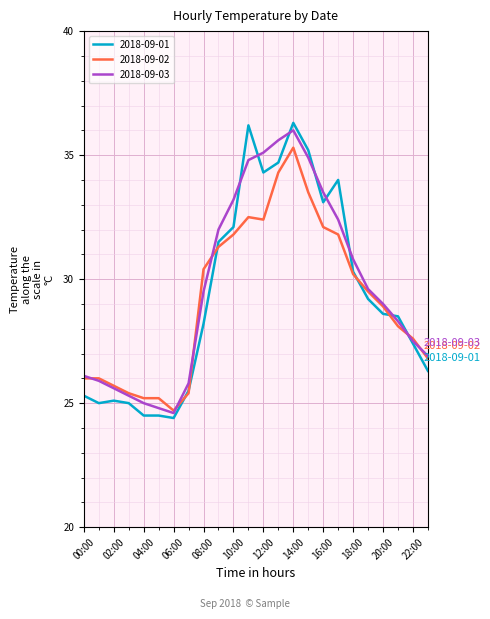

What is the difference between the second highest and minimum values in the 2018-09-03 series?

11.0